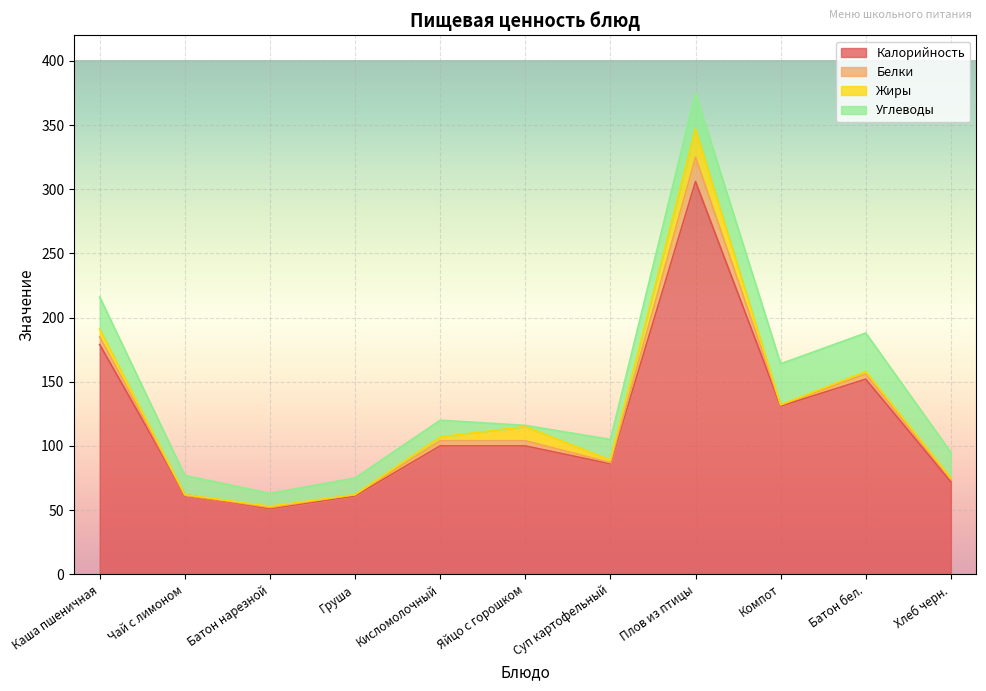

Reading right to left, what are all the values shown in this chart?

Калорийность: 72	152	131	306	86	100	100	61	51	62	179
Белки: 2	4	1	19	1	4	4	1	1	0	6
Жиры: 1	2	0	22	2	11	3	0	1	0	6
Углеводы: 20	30	32	28	16	1	13	13	10	15	25